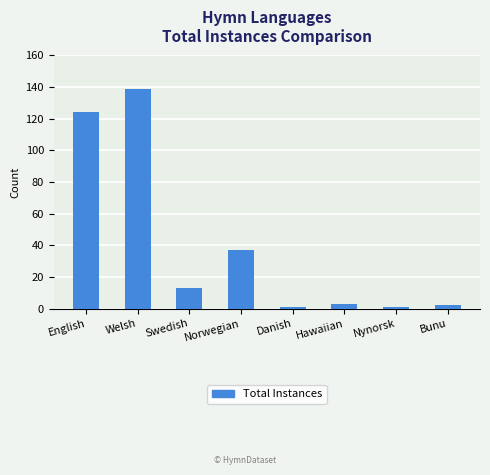

How many distinct data groups are displayed?

1